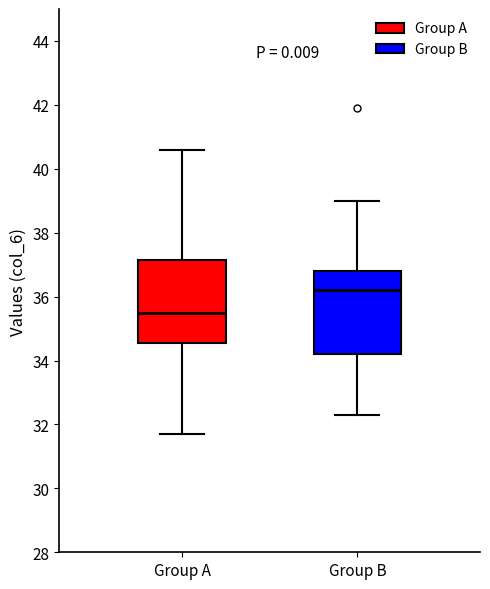

Reading left to right, transcribe this box plot: for each box, give where its median line is, the range the box spans, and where its two whiskers end, as read against the y-axis. The values are not printed on the chart, so give them approximately, as read against the axis.

Group A: median 35.6, box 34.6 to 37.2, whiskers 31.8 to 40.6
Group B: median 36.2, box 34.2 to 36.8, whiskers 32.4 to 39.0